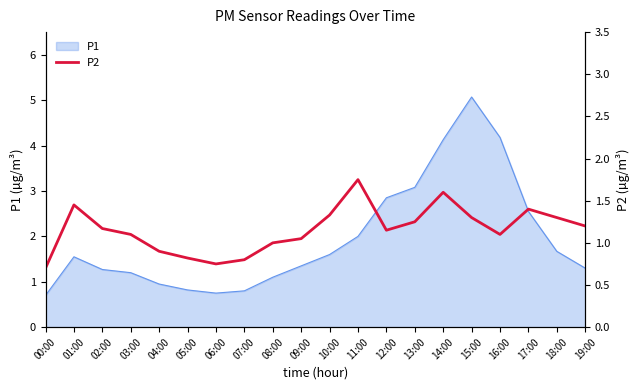

Reading left to right, transcribe all the data shown in this chart.

00:00=0.7	01:00=1.4	02:00=1.2	03:00=1.1	04:00=0.9	05:00=0.8	06:00=0.8	07:00=0.8	08:00=1.0	09:00=1.1	10:00=1.3	11:00=1.8	12:00=1.1	13:00=1.2	14:00=1.6	15:00=1.3	16:00=1.1	17:00=1.4	18:00=1.3	19:00=1.2